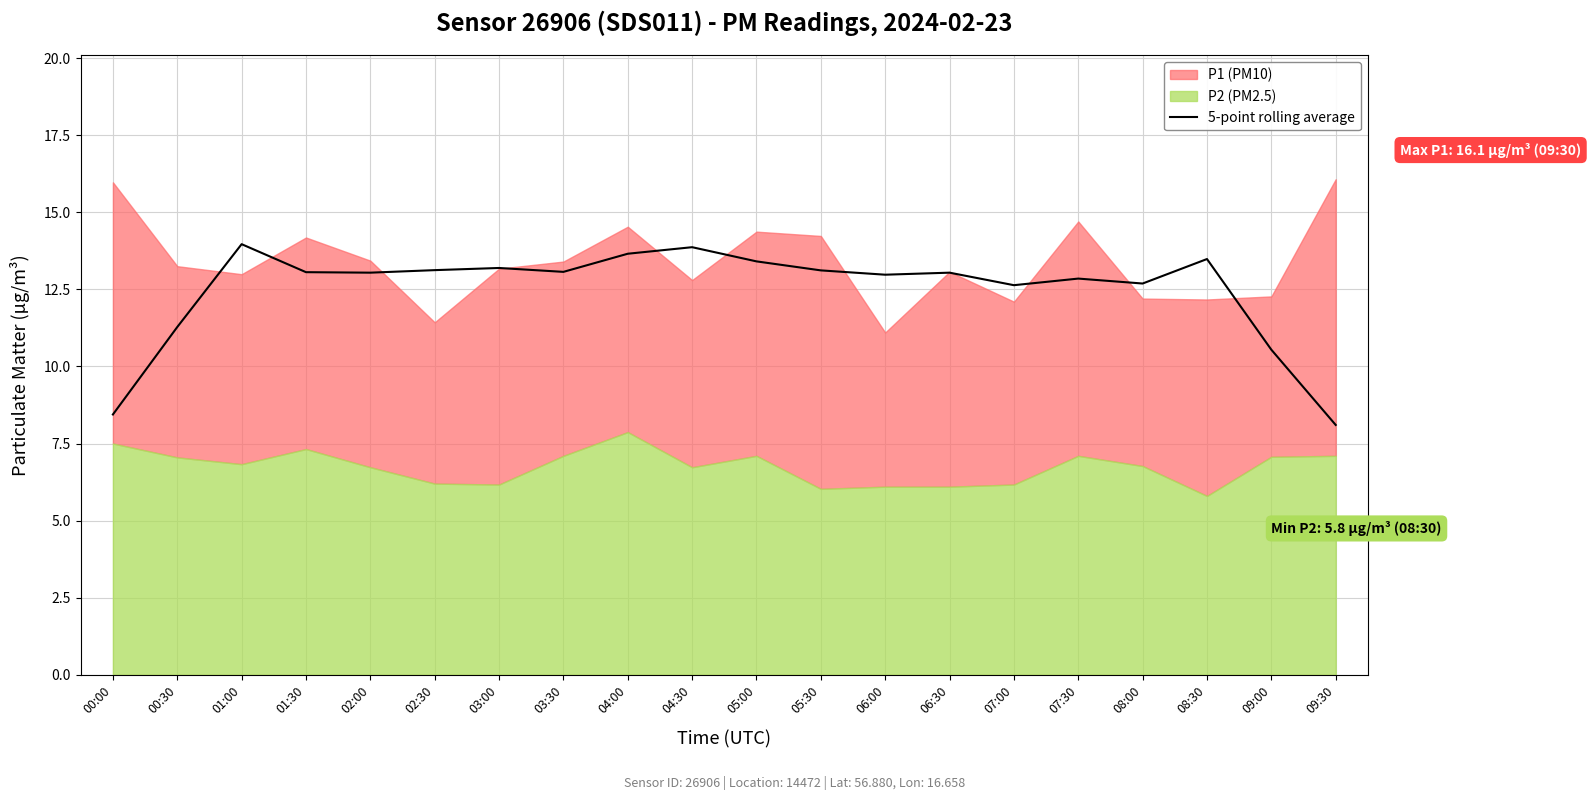

The 5-point rolling average series shows 20.4 at 03:00. True or false?

False